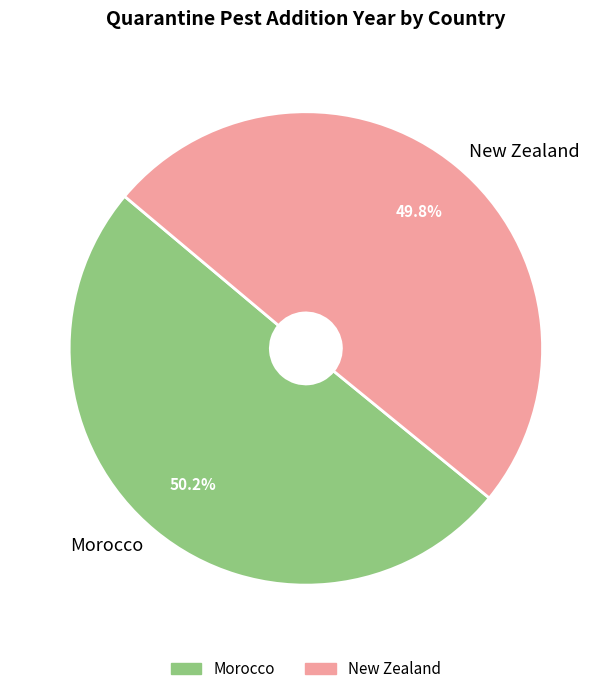

Is there any slice that represents more than half of the pie?

Yes